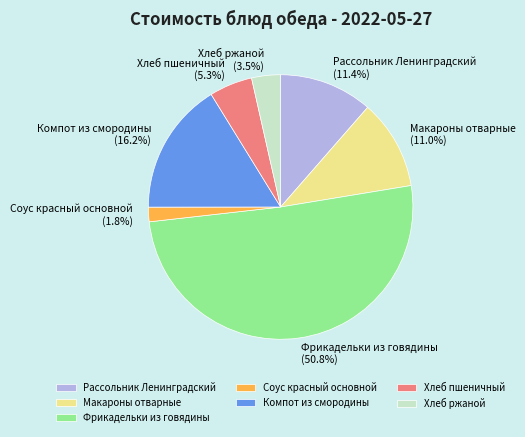

The Фрикадельки из говядины slice represents 51% of the pie. True or false?

True